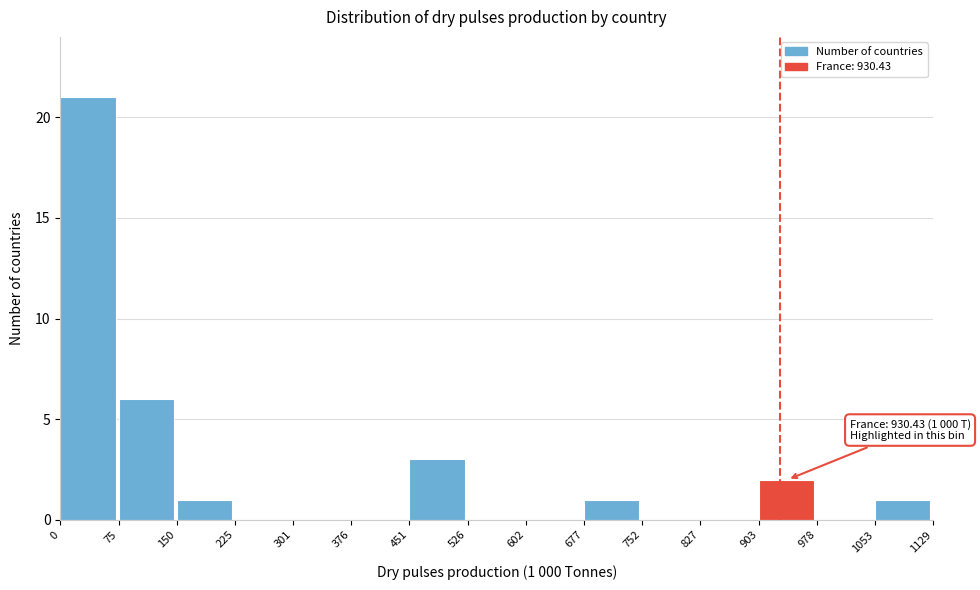

Which range on the x-axis has the tallest bar?

0 to 75